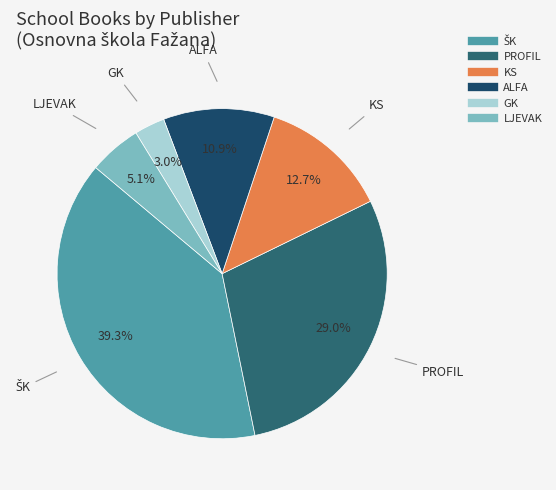

How many slices are in this pie chart?

6